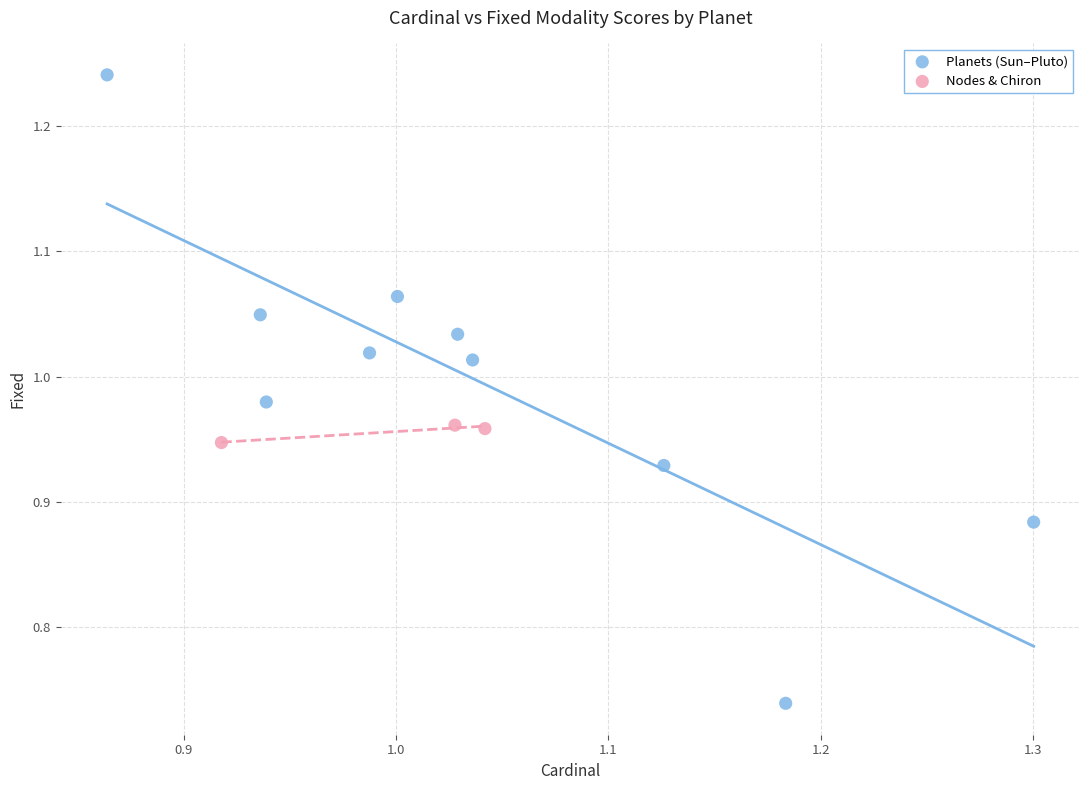

Which series has the widest spread of Y values?

Planets (Sun–Pluto)